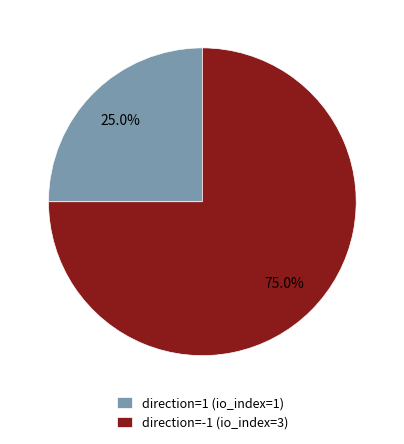

How many segments does this pie chart have?

2